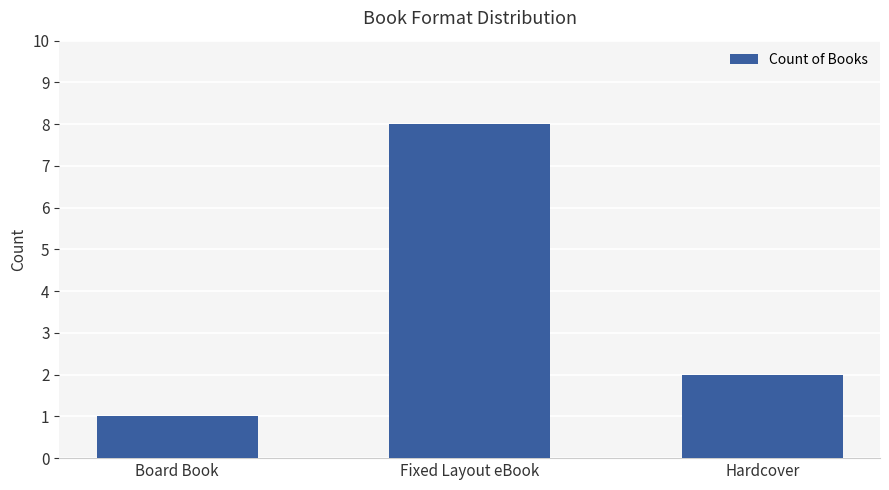

The chart shows a value of 4 at Hardcover. True or false?

False